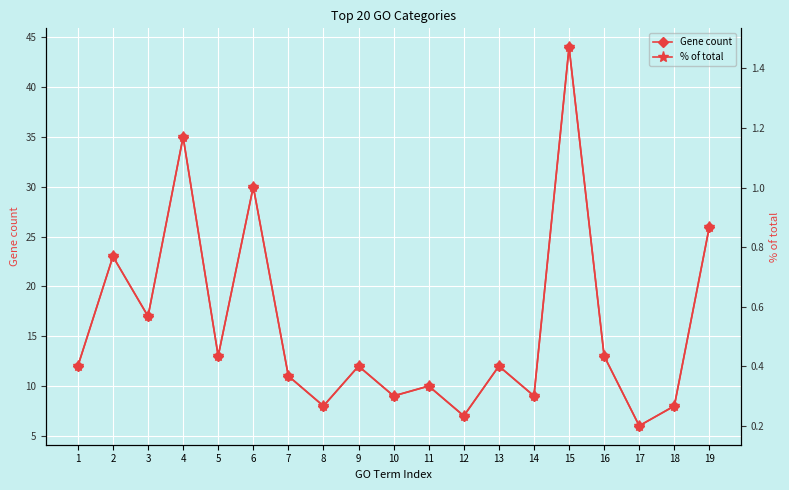

What is the value of the % of total point at the 2nd from the left?

0.8